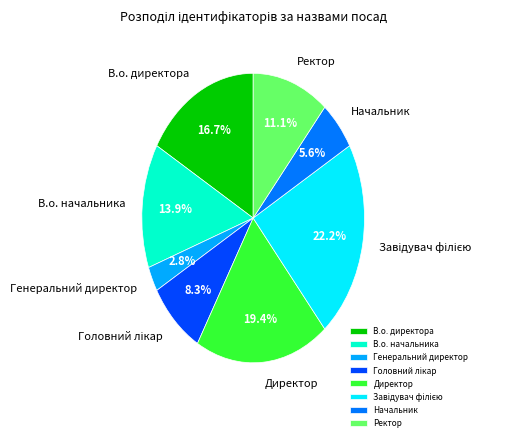

What percentage is NOT represented by Ректор?

88.9%